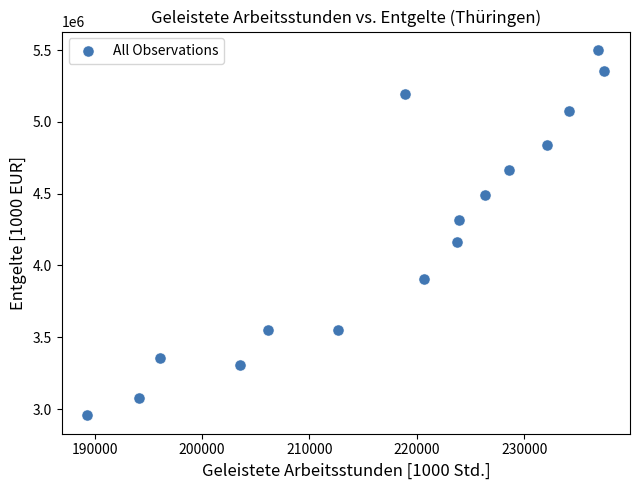

What is the range of X values (max minus min)?

48116.5